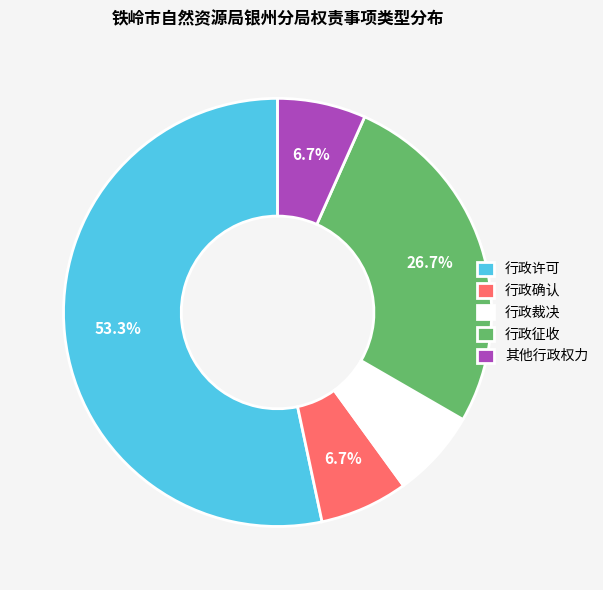

To the nearest percent, what is the difference between the 行政许可 and 行政征收 slice percentages?

27%